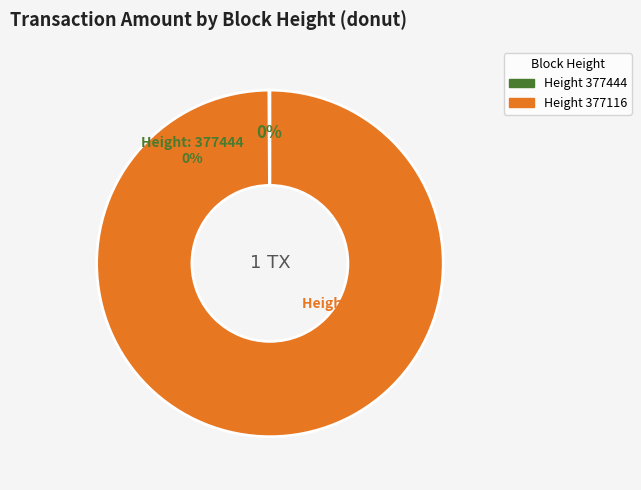

How many slices are in this pie chart?

2